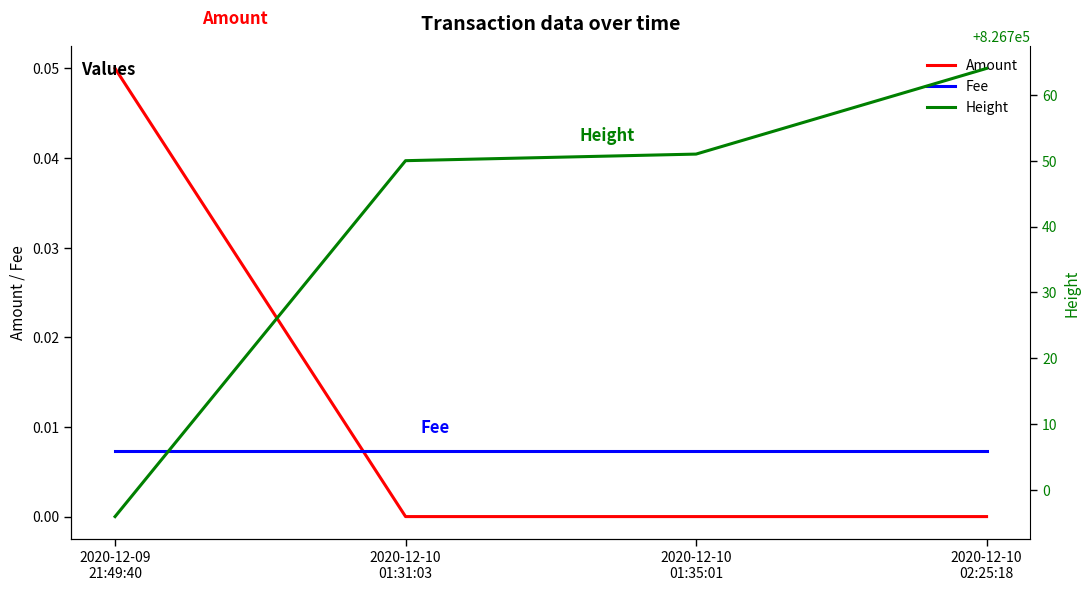

What is the total value across all series at 2020-12-10
01:35:01?

826751.0